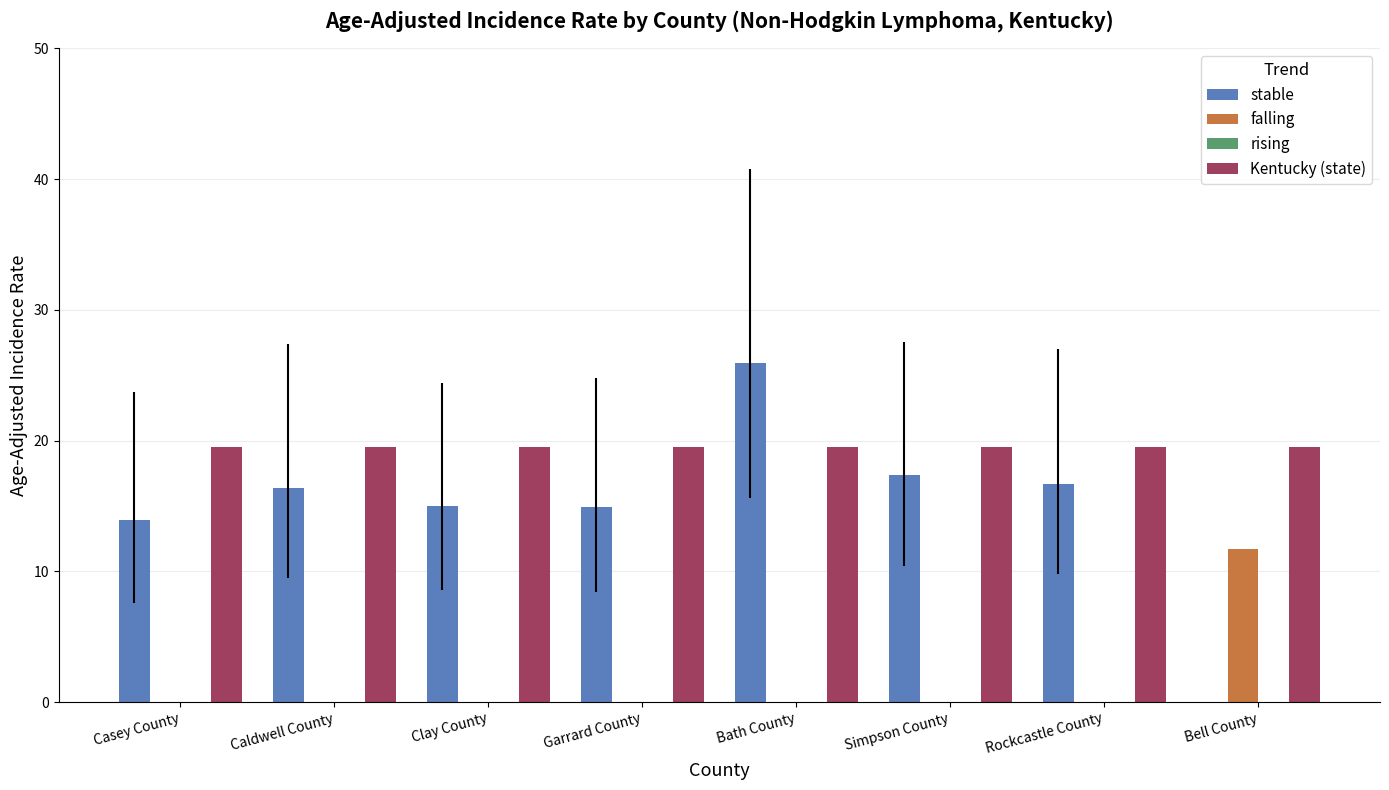

At which category does the chart reach its peak across all series?

Bath County